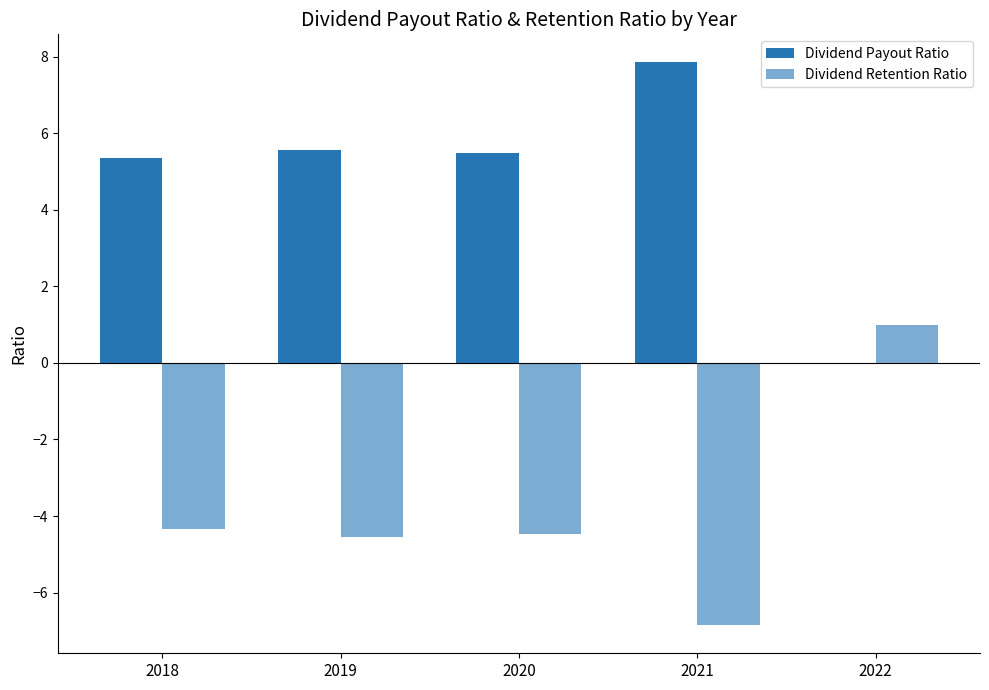

Are the bars grouped side by side (vs. stacked)?

Yes